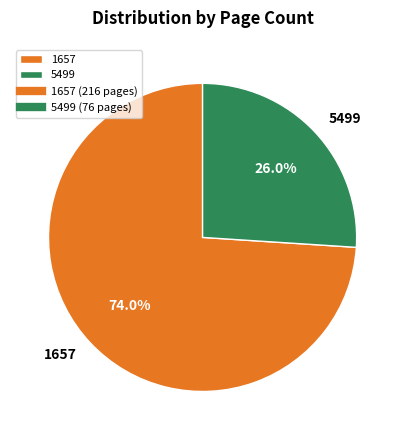

Count the number of slices in the pie.

2